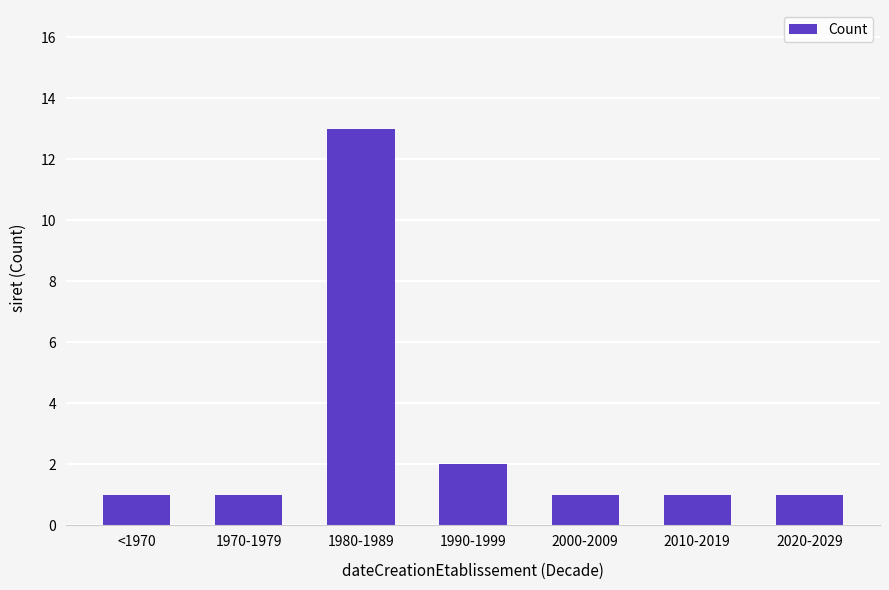

Reading left to right, what are all the values shown in this chart?

1	1	13	2	1	1	1